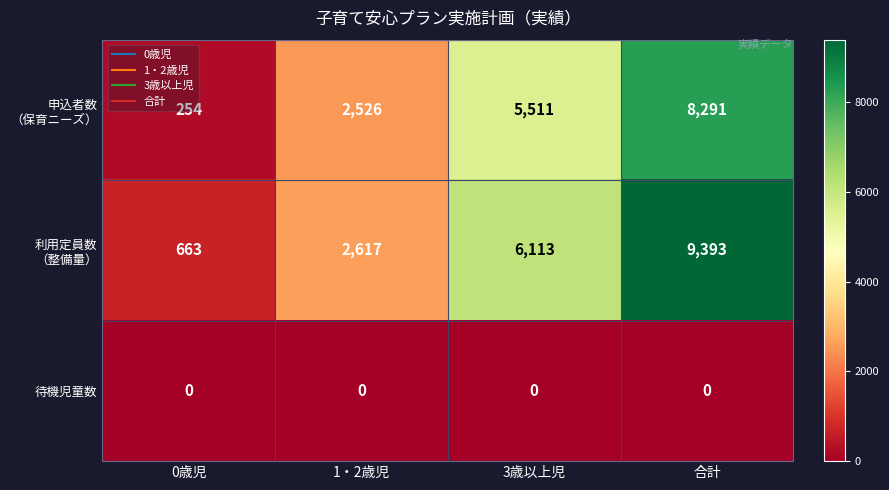

What is the total value across all series at 合計?

17684